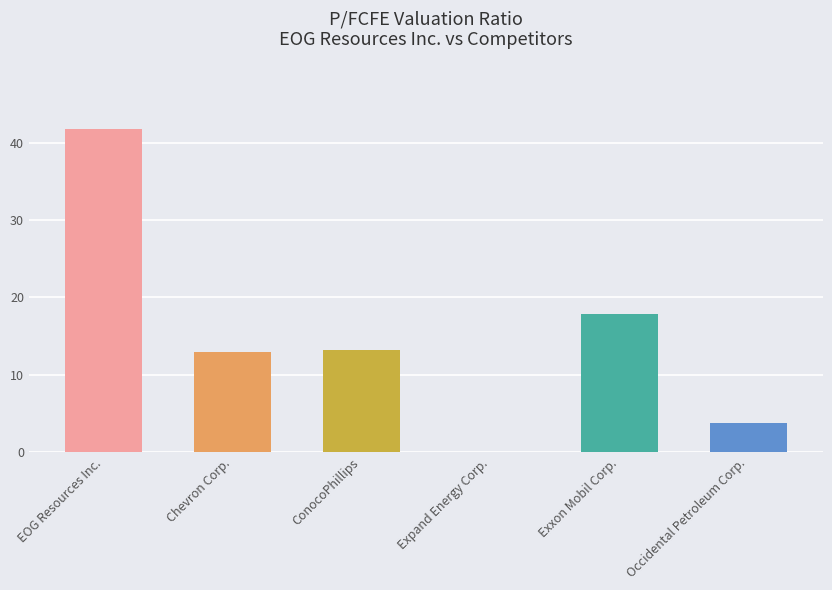

Which category has the highest value across all series?

EOG Resources Inc.